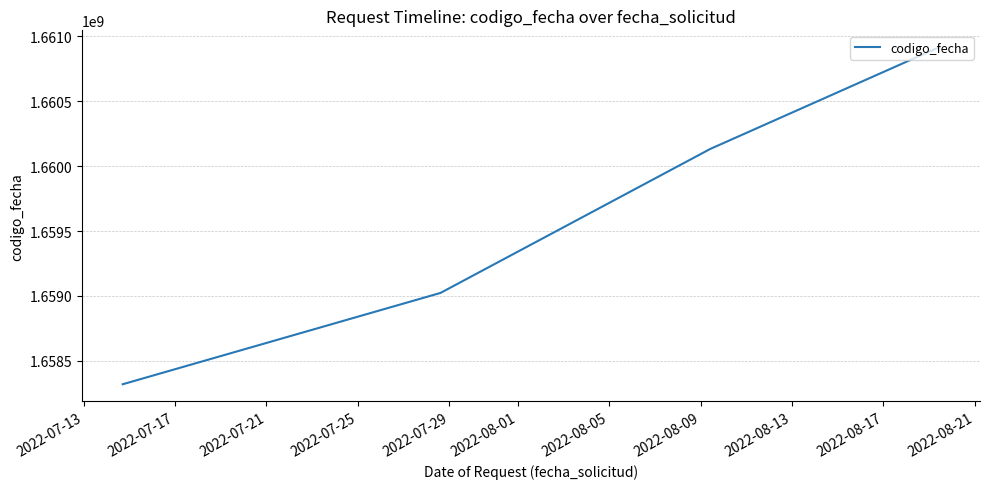

What is the smallest value displayed?

1658320289